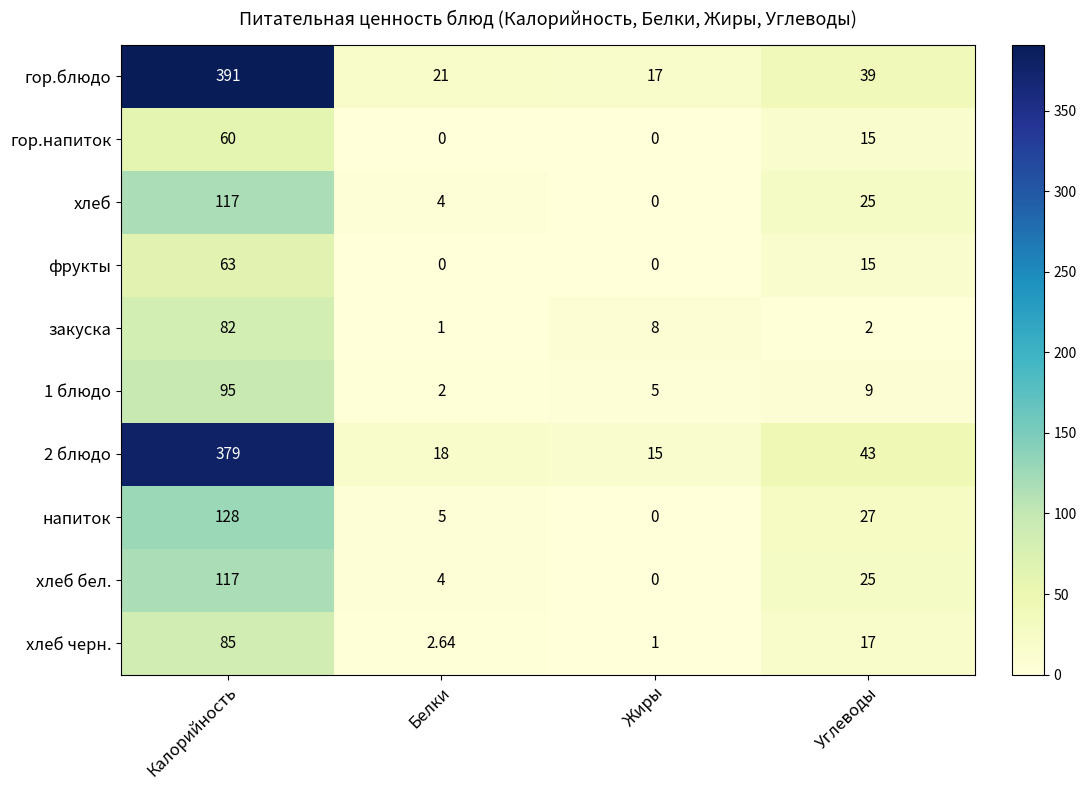

Which series changed the most between Калорийность and Белки?

гор.блюдо